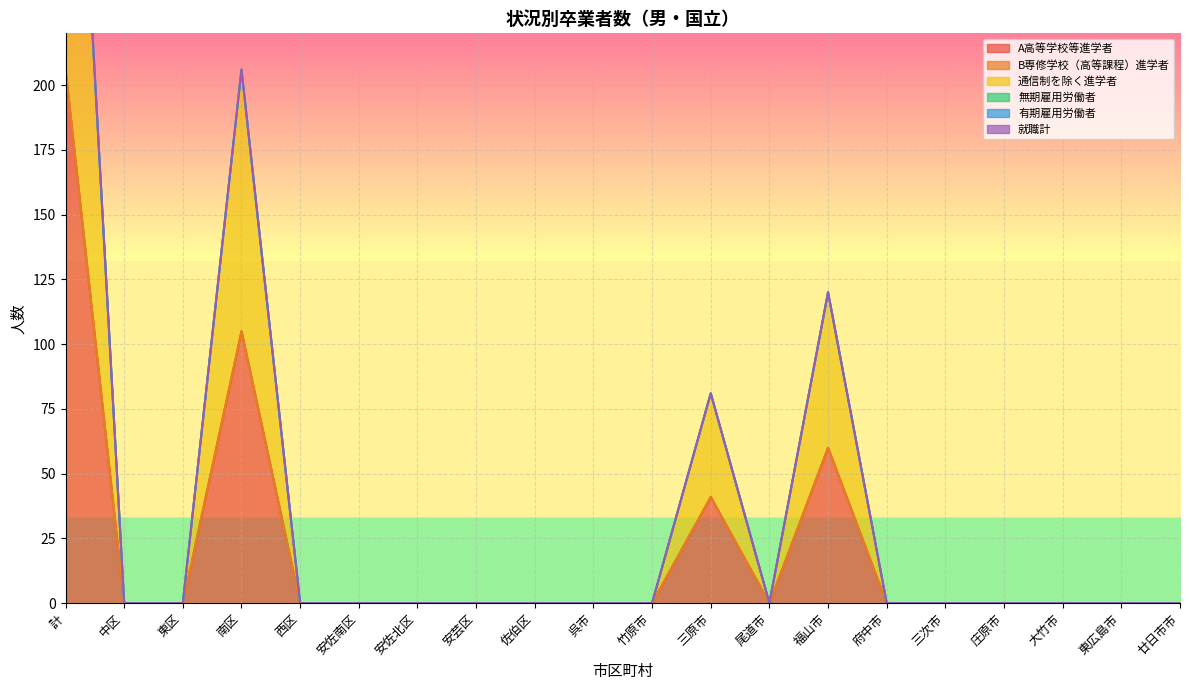

What is the maximum value for A高等学校等進学者?

206